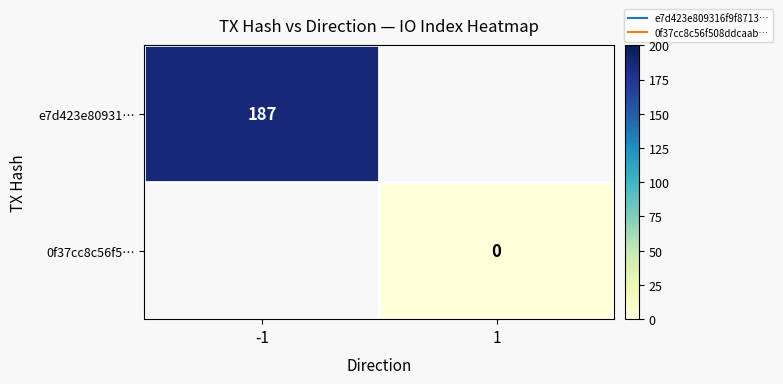

Which series has the largest range (max minus min)?

e7d423e80931…